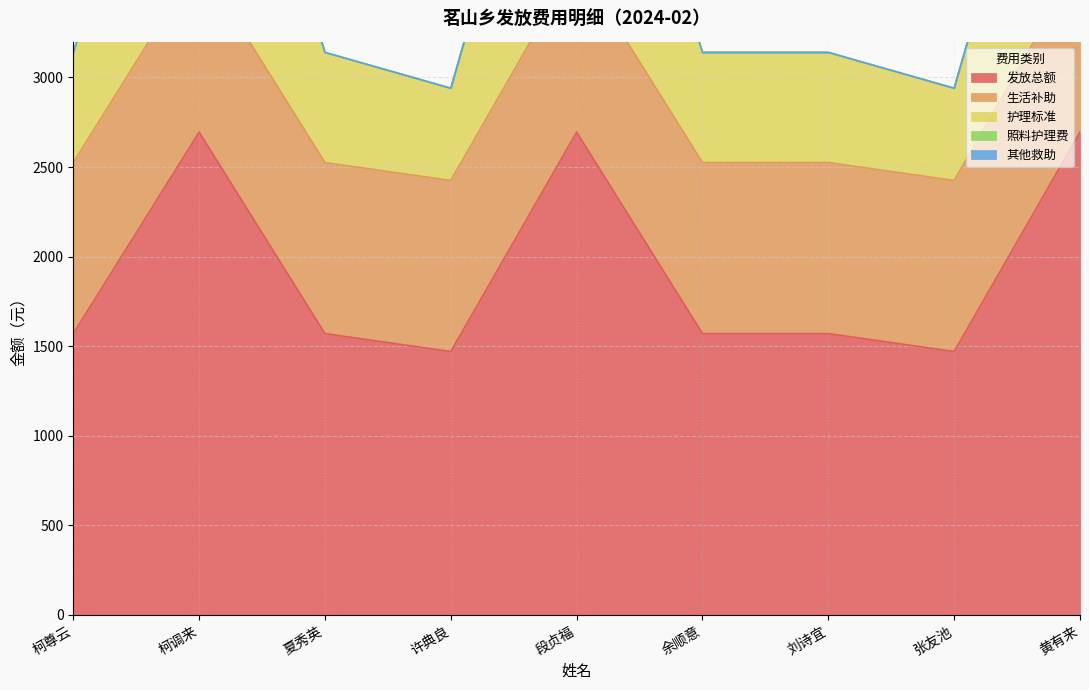

Is it true that 发放总额 equals 2622 at 柯尊云?

False